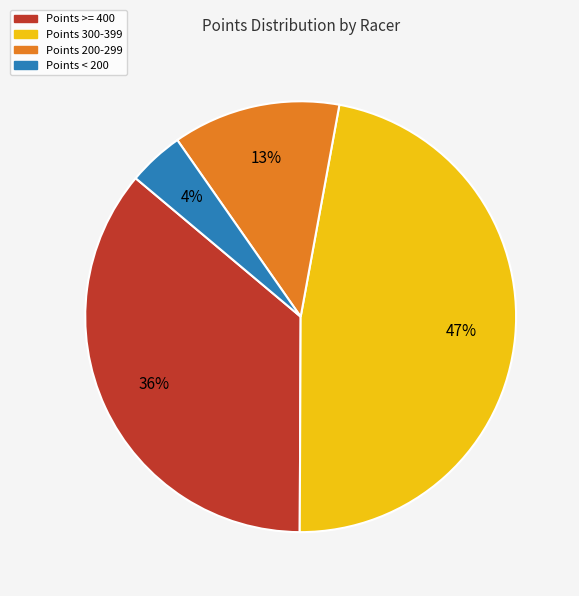

Do Points >= 400 and Points 200-299 together represent more than half of the pie?

No